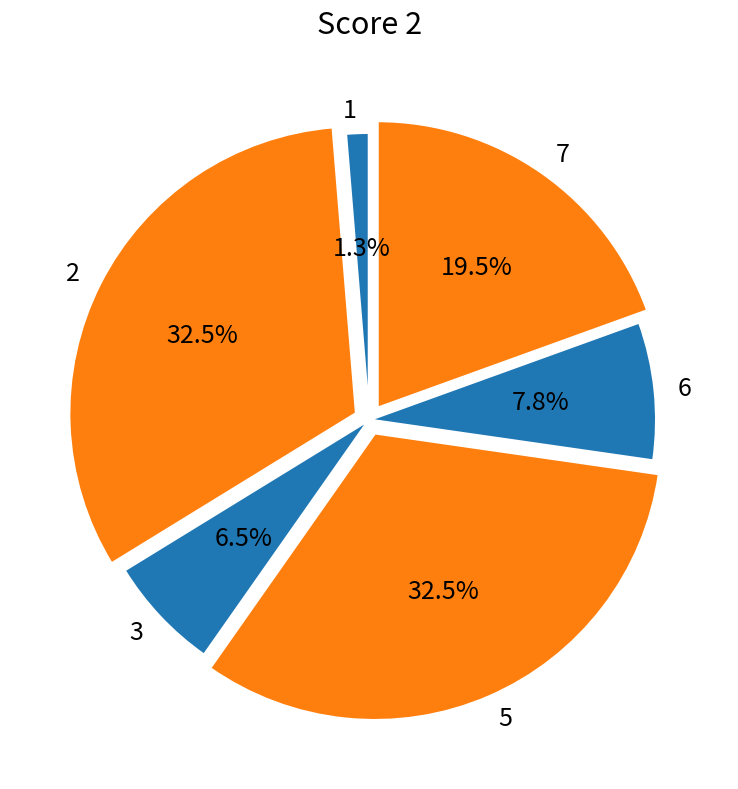

What is the ratio of the value at 7 to the value at 5?

0.6